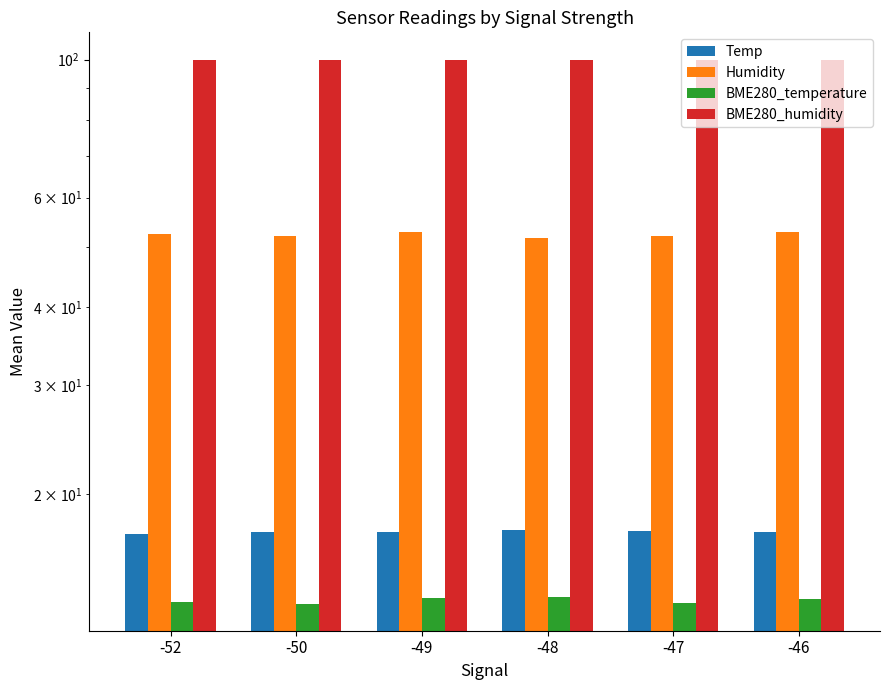

What is the sum of all Temp values?

104.5